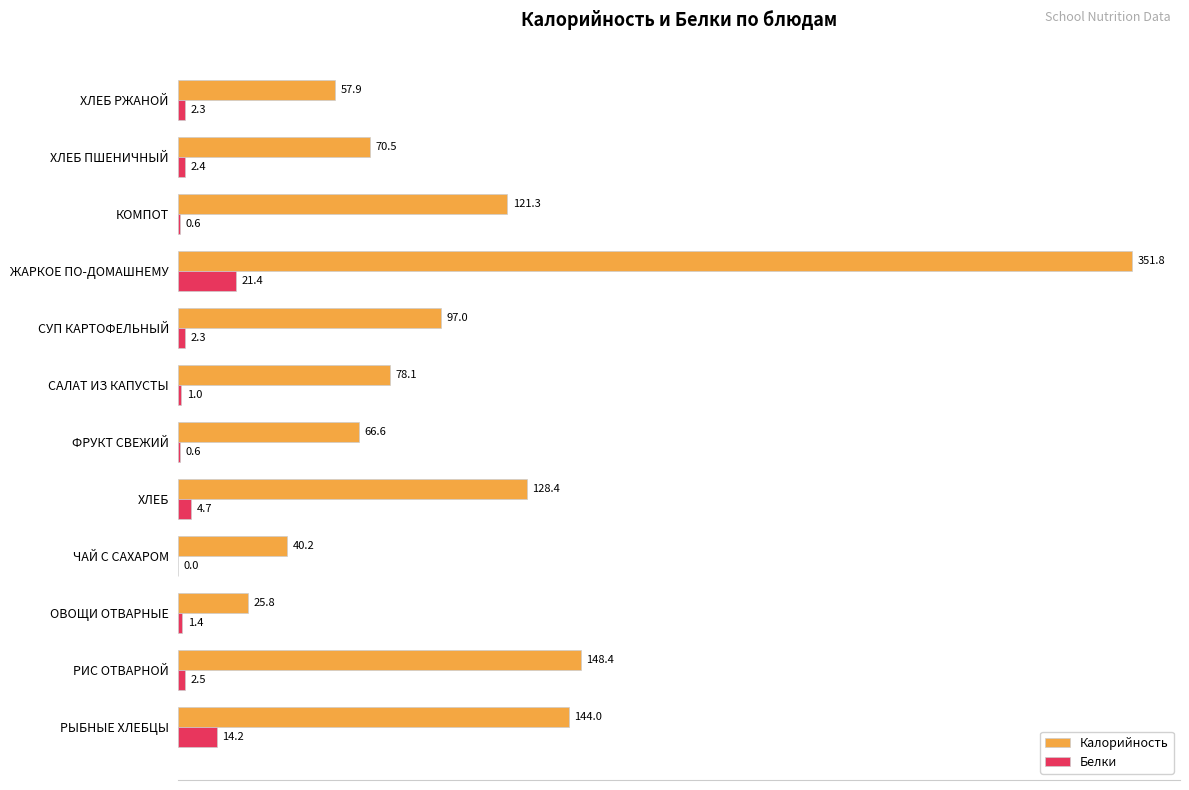

What is the sum of all Белки values?

53.4